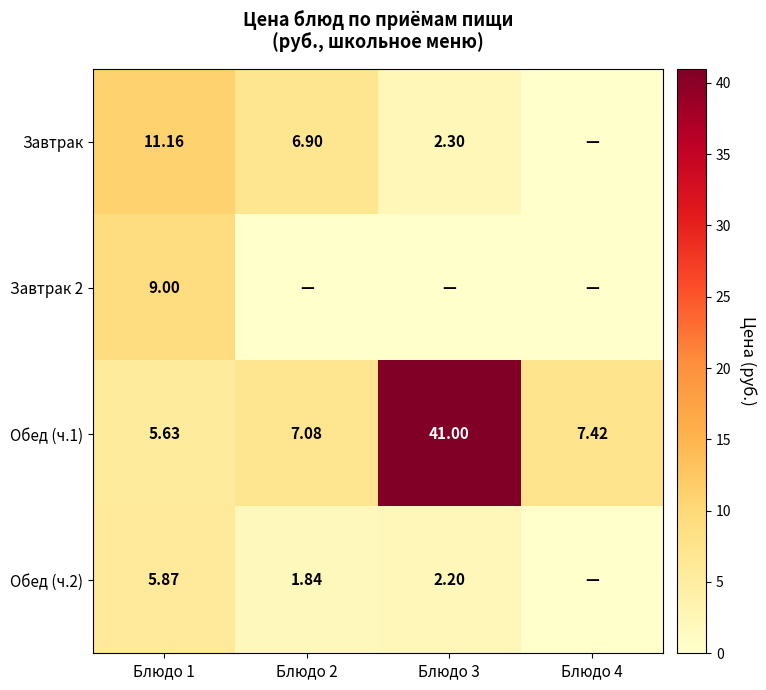

Count the number of data series in this chart.

4